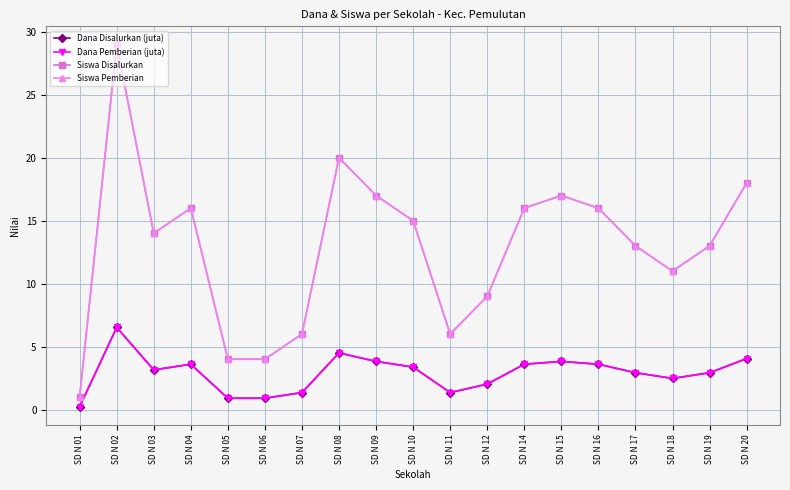

Is this an area chart (filled region under the line)?

No